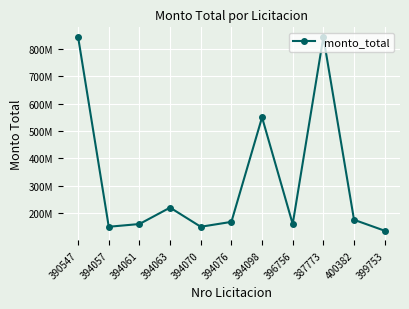

Reading left to right, transcribe all the data shown in this chart.

843400000	150000000	160000000	220000000	150000000	167844000	549920000	160000000	843400000	175500000	135522936